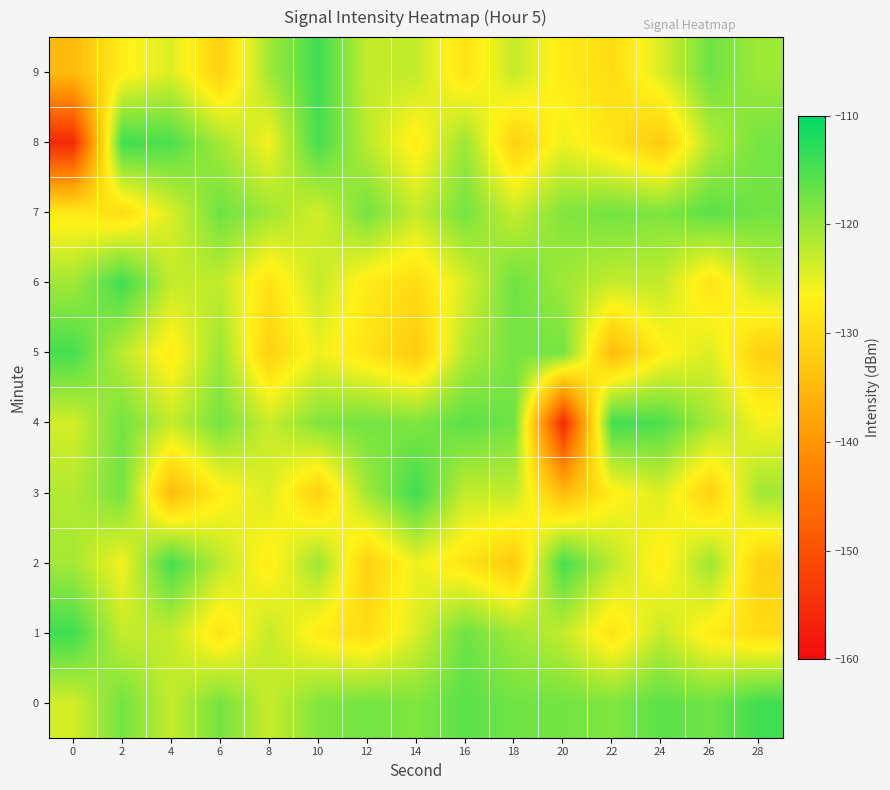

Rank the series at 14 from lowest to highest value.

5, 6, 8, 2, 1, 7, 9, 0, 4, 3